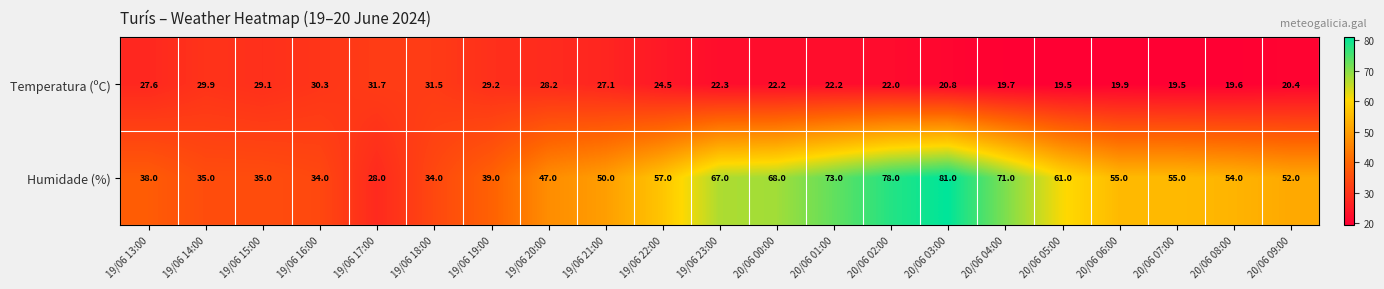

At 19/06 13:00, list the series in order from smallest to largest.

Temperatura (ºC), Humidade (%)